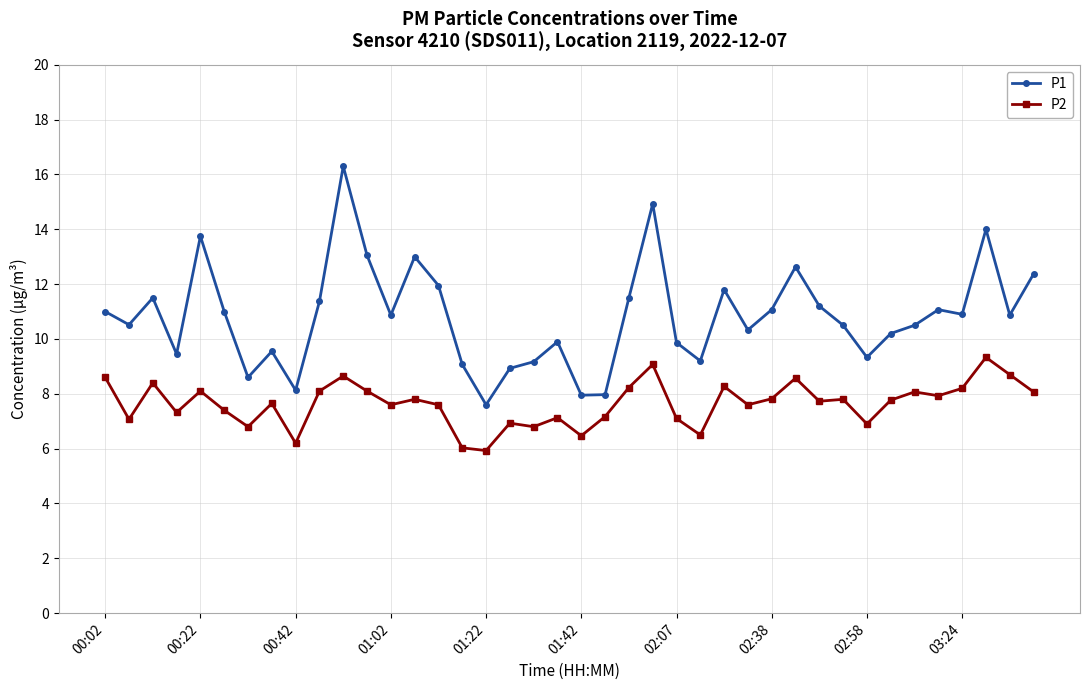

True or false: P2 and P1 intersect in this chart.

False